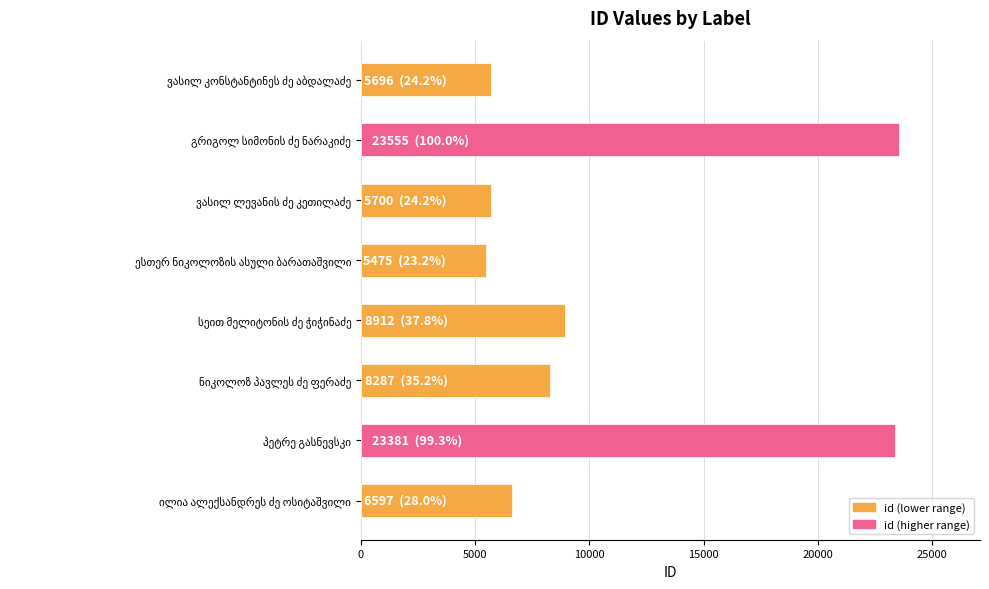

What is the maximum value shown in the chart?

23555